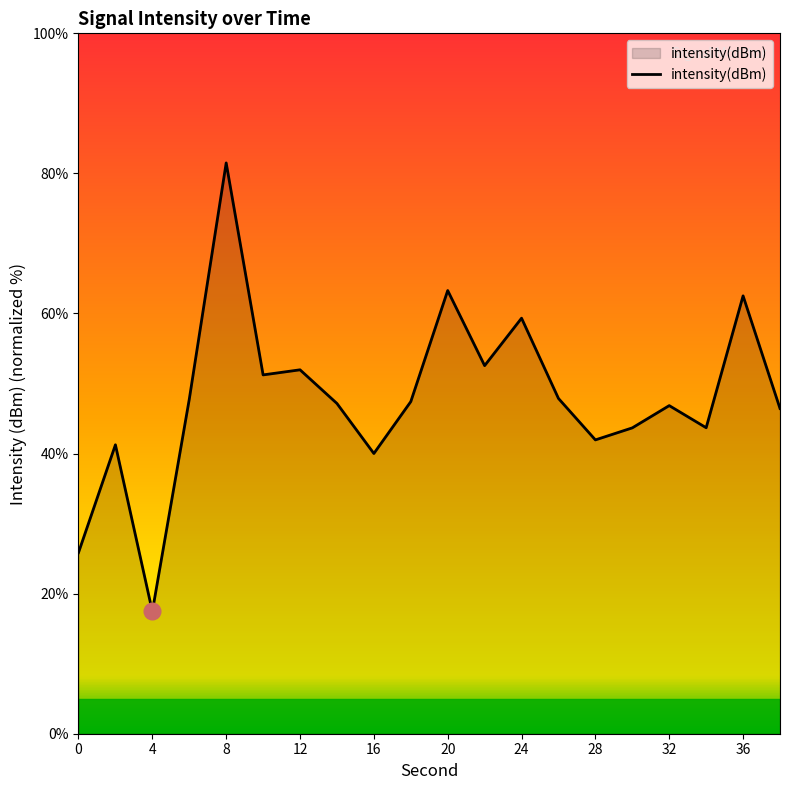

What is the smallest value displayed?

17.5